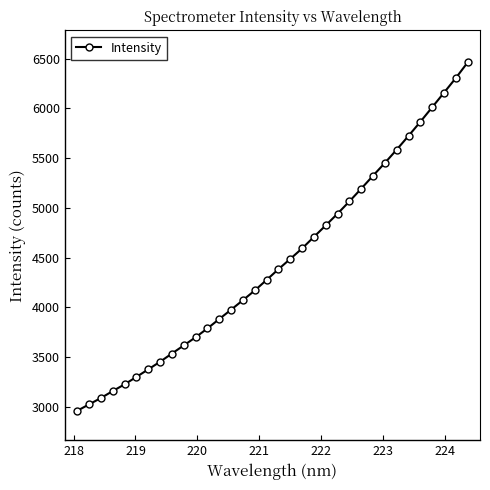

What is the greatest value displayed?

6462.9